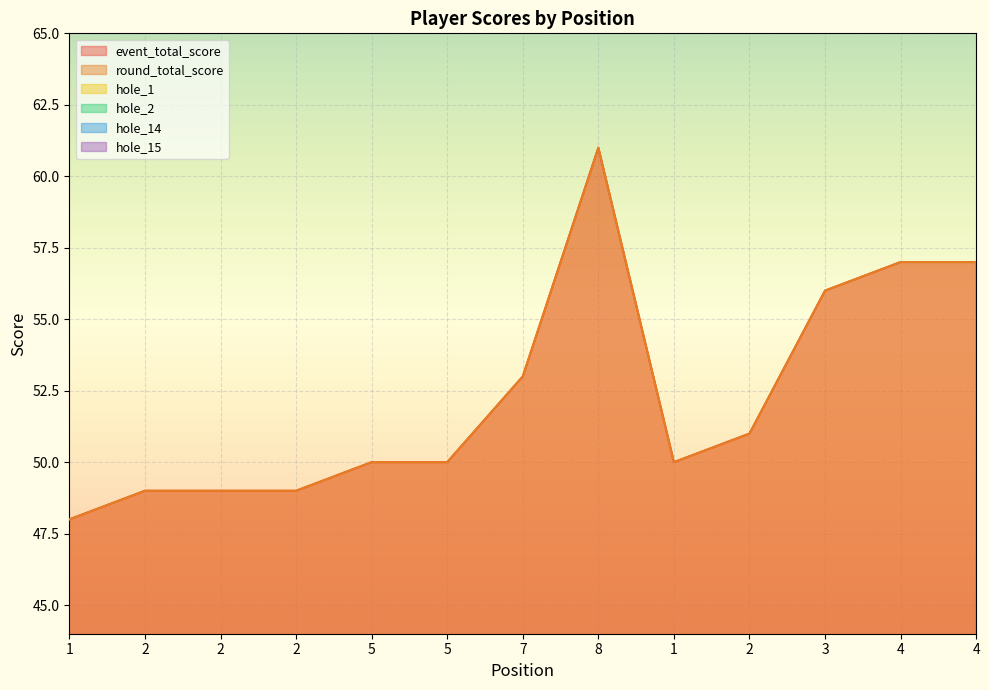

Reading left to right, what are all the values shown in this chart?

event_total_score: 1=48	2=49	2=49	2=49	5=50	5=50	7=53	8=61	1=50	2=51	3=56	4=57	4=57
round_total_score: 1=48	2=49	2=49	2=49	5=50	5=50	7=53	8=61	1=50	2=51	3=56	4=57	4=57
hole_1: 1=4	2=4	2=3	2=3	5=3	5=3	7=3	8=4	1=2	2=3	3=3	4=4	4=4
hole_2: 1=2	2=4	2=3	2=2	5=3	5=2	7=3	8=4	1=3	2=3	3=4	4=4	4=4
hole_14: 1=5	2=1	2=3	2=3	5=3	5=3	7=3	8=2	1=3	2=2	3=3	4=4	4=2
hole_15: 1=3	2=2	2=3	2=3	5=3	5=2	7=3	8=5	1=4	2=2	3=3	4=4	4=5